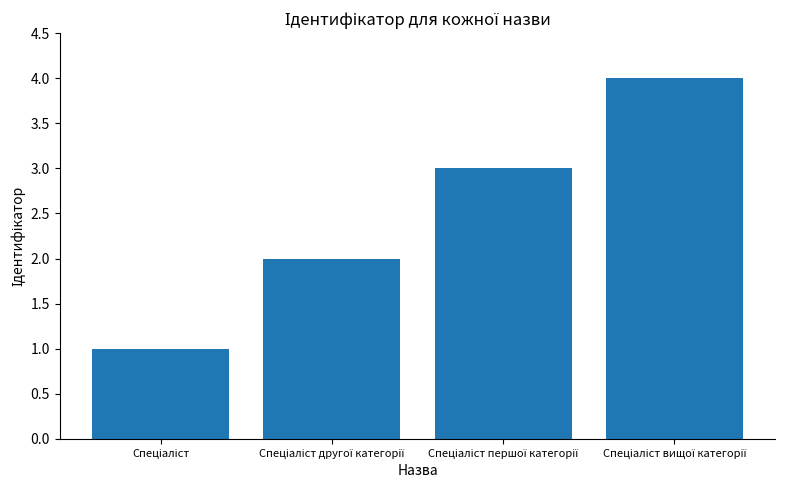

What is the difference between the maximum and minimum values?

3